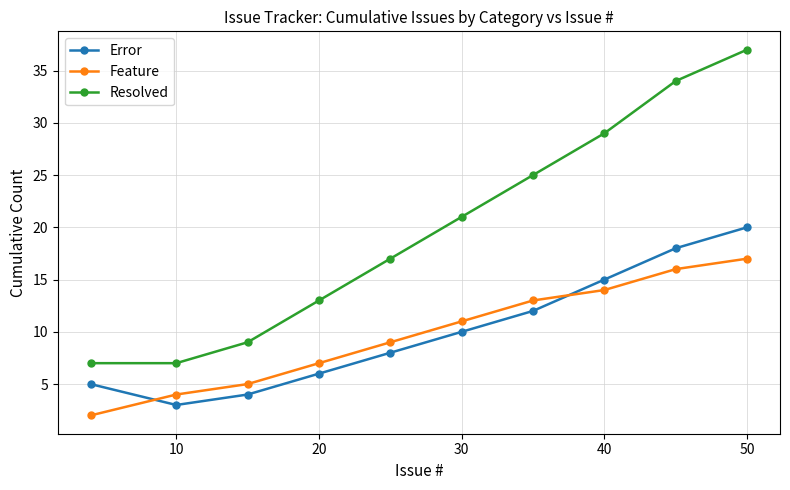

Which series has the largest total across all categories?

Resolved